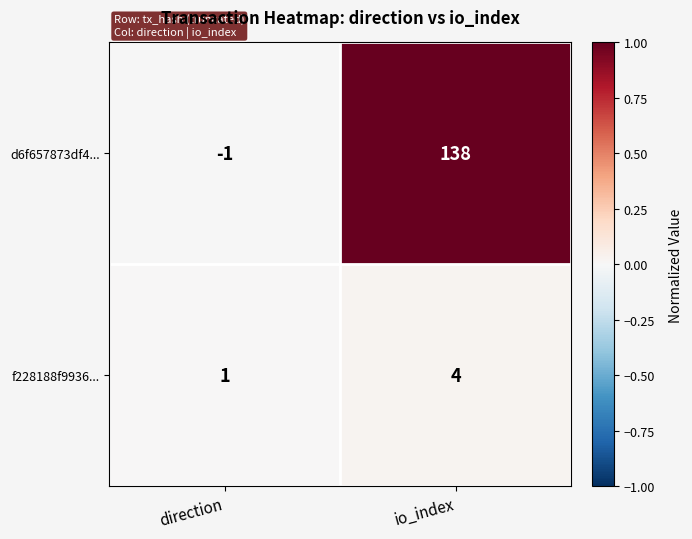

Rank the series by their average value, from lowest to highest.

f228188f9936..., d6f657873df4...